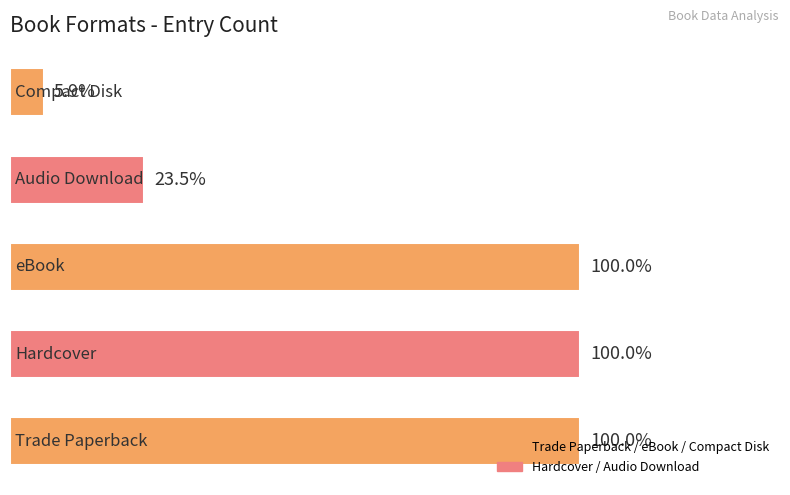

Are the bars horizontal?

Yes